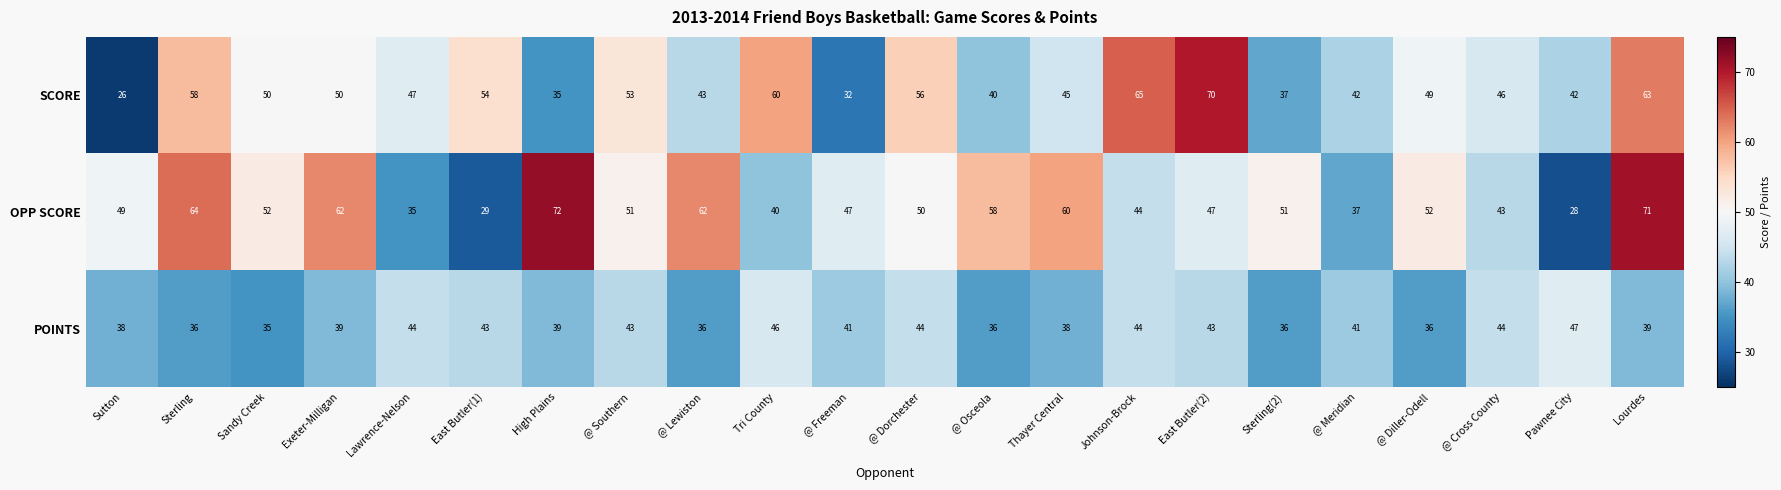

List the series in order of their overall mean, highest first.

OPP SCORE, SCORE, POINTS